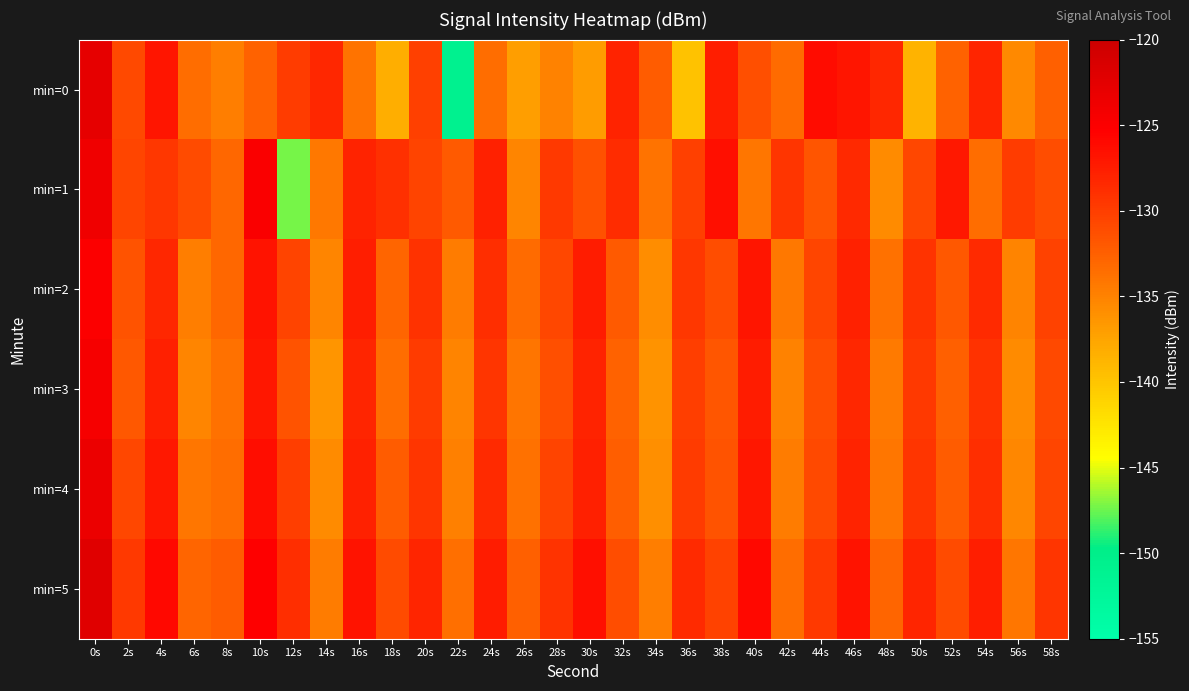

Reading left to right, list all the values displayed in this chart.

min=0: 0s=-122.8	2s=-130.9	4s=-126.9	6s=-133.4	8s=-134.7	10s=-132.7	12s=-129.9	14s=-128.2	16s=-133.9	18s=-138.2	20s=-130.2	22s=-150.8	24s=-133.4	26s=-137.1	28s=-135.0	30s=-136.9	32s=-128.0	34s=-132.3	36s=-139.8	38s=-127.5	40s=-131.3	42s=-133.3	44s=-126.2	46s=-126.9	48s=-128.3	50s=-138.7	52s=-132.6	54s=-128.2	56s=-135.5	58s=-132.6
min=1: 0s=-123.8	2s=-130.6	4s=-129.4	6s=-131.0	8s=-133.0	10s=-124.8	12s=-147.3	14s=-134.3	16s=-128.1	18s=-128.9	20s=-130.5	22s=-132.1	24s=-127.8	26s=-135.2	28s=-129.6	30s=-131.4	32s=-128.7	34s=-133.9	36s=-130.2	38s=-126.5	40s=-134.1	42s=-129.3	44s=-131.7	46s=-128.4	48s=-135.6	50s=-130.8	52s=-127.2	54s=-133.5	56s=-129.9	58s=-131.1
min=2: 0s=-125.0	2s=-131.5	4s=-128.3	6s=-134.7	8s=-133.1	10s=-126.8	12s=-130.4	14s=-135.2	16s=-127.6	18s=-132.9	20s=-129.1	22s=-134.5	24s=-128.8	26s=-133.3	28s=-130.7	30s=-127.4	32s=-132.1	34s=-135.8	36s=-129.5	38s=-131.2	40s=-126.9	42s=-134.3	44s=-130.6	46s=-127.8	48s=-133.7	50s=-129.2	52s=-131.9	54s=-128.5	56s=-135.1	58s=-130.3
min=3: 0s=-124.5	2s=-132.0	4s=-127.7	6s=-135.3	8s=-133.8	10s=-127.1	12s=-131.6	14s=-136.4	16s=-128.2	18s=-133.5	20s=-129.8	22s=-135.1	24s=-129.4	26s=-134.0	28s=-131.3	30s=-128.0	32s=-132.7	34s=-136.2	36s=-130.1	38s=-131.8	40s=-127.5	42s=-135.0	44s=-131.2	46s=-128.3	48s=-134.4	50s=-129.7	52s=-132.5	54s=-129.1	56s=-135.7	58s=-130.9
min=4: 0s=-123.3	2s=-130.8	4s=-127.2	6s=-134.1	8s=-133.5	10s=-126.4	12s=-130.0	14s=-135.7	16s=-127.9	18s=-132.2	20s=-129.3	22s=-134.8	24s=-128.6	26s=-133.7	28s=-130.4	30s=-127.7	32s=-132.4	34s=-135.9	36s=-129.8	38s=-131.5	40s=-127.1	42s=-134.6	44s=-130.9	46s=-128.0	48s=-134.1	50s=-129.4	52s=-132.2	54s=-128.8	56s=-135.4	58s=-130.6
min=5: 0s=-122.1	2s=-129.6	4s=-126.0	6s=-132.9	8s=-132.3	10s=-125.2	12s=-128.8	14s=-134.5	16s=-126.7	18s=-131.0	20s=-128.1	22s=-133.6	24s=-127.4	26s=-132.5	28s=-129.2	30s=-126.5	32s=-131.2	34s=-134.7	36s=-128.6	38s=-130.3	40s=-125.9	42s=-133.4	44s=-129.7	46s=-126.8	48s=-132.9	50s=-128.2	52s=-131.0	54s=-127.6	56s=-134.2	58s=-129.4